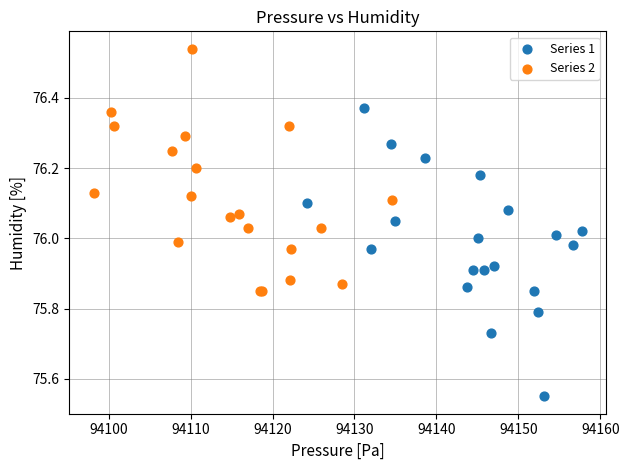

Which series reaches the minimum Y coordinate?

Series 1